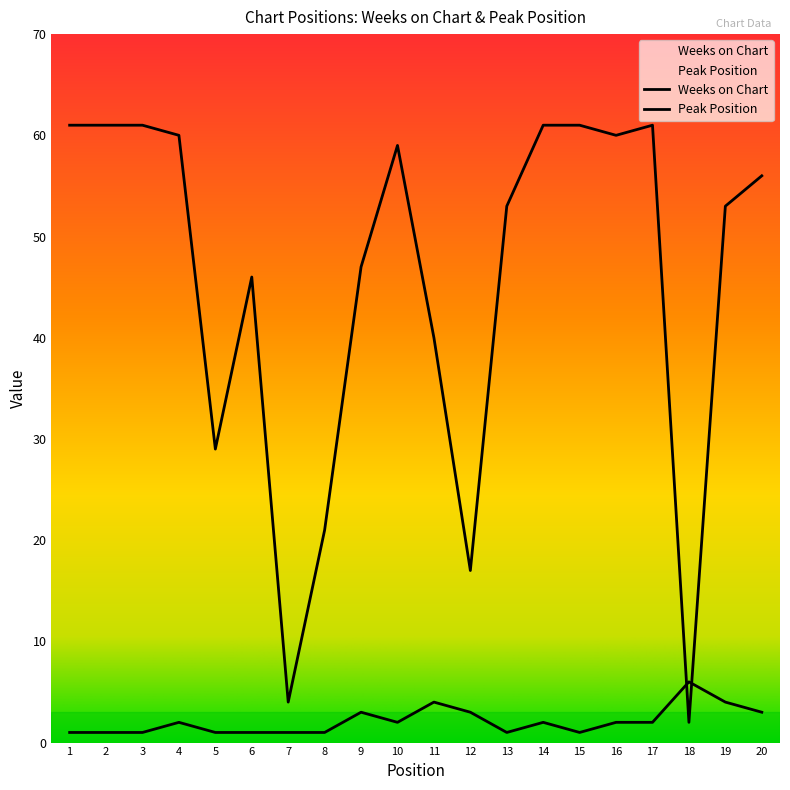

List the series in order of their overall mean, highest first.

Weeks on Chart, Peak Position